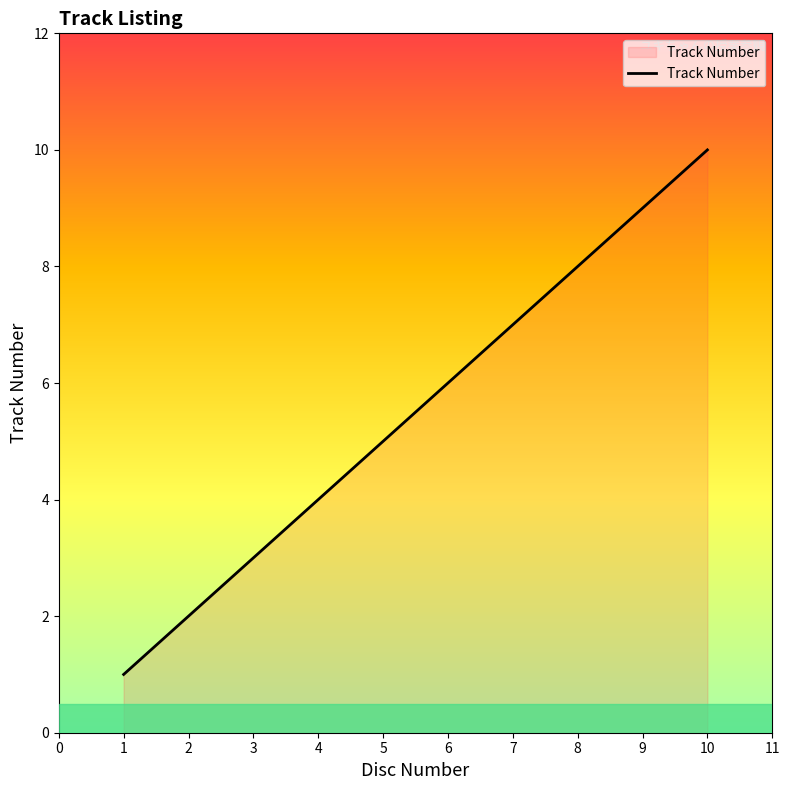

What is the maximum value shown in the chart?

10